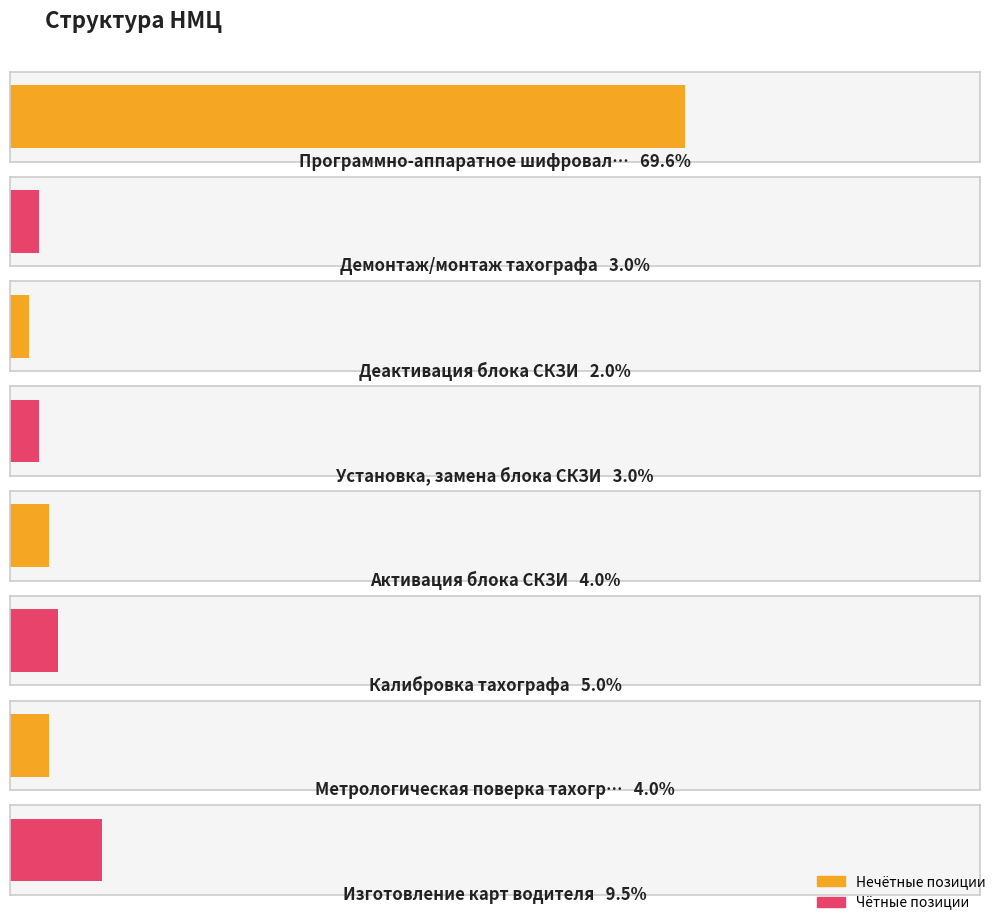

Reading left to right, transcribe all the data shown in this chart.

1960000	84000	56000	84000	112000	140000	112000	268000